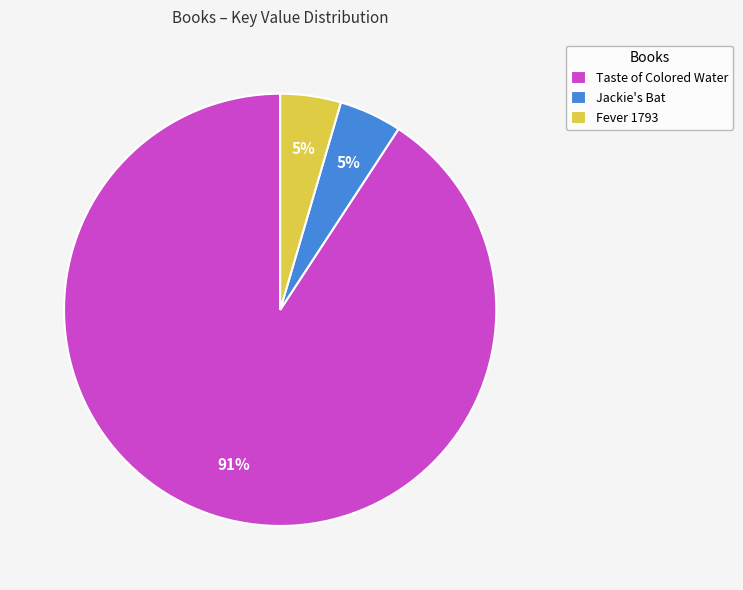

Combined, do Jackie's Bat and Fever 1793 account for over 50%?

No